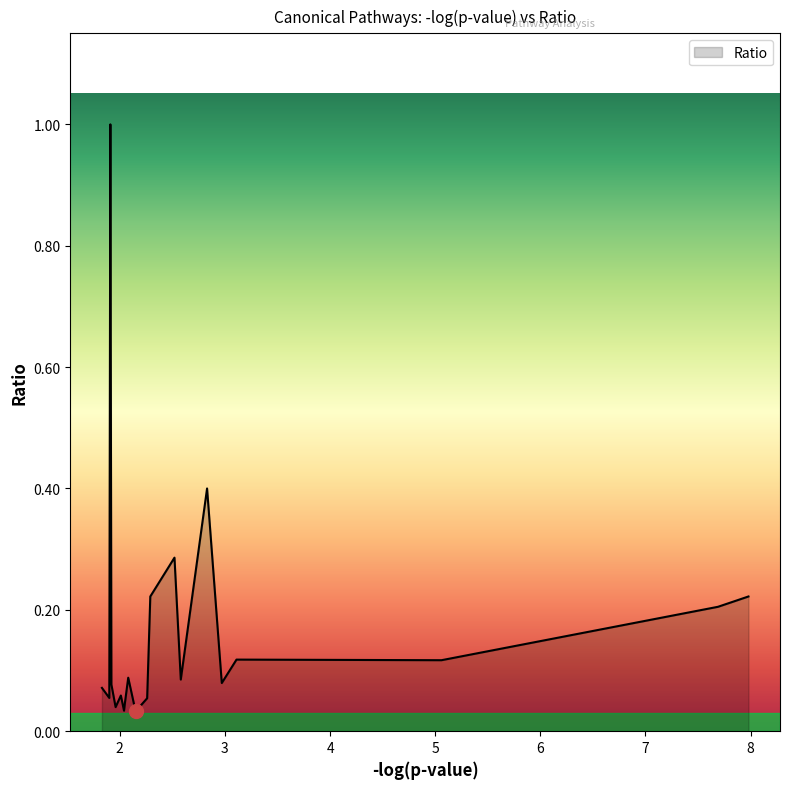

What is the difference between the maximum and minimum values?

1.0